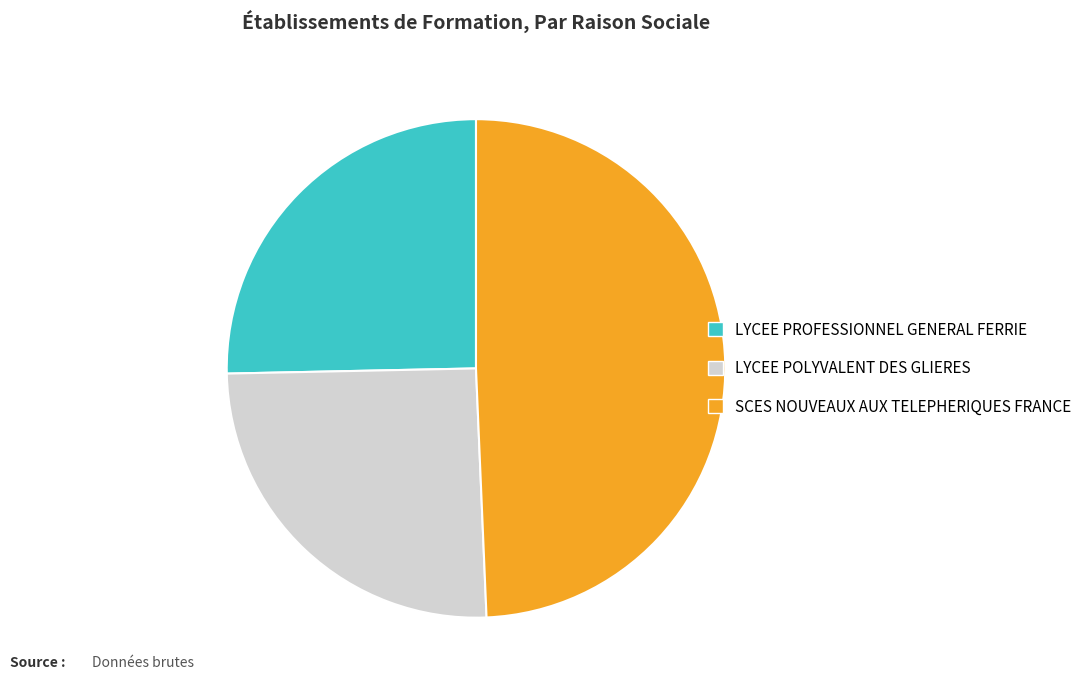

The SCES NOUVEAUX AUX TELEPHERIQUES FRANCE slice represents 60% of the pie. True or false?

False